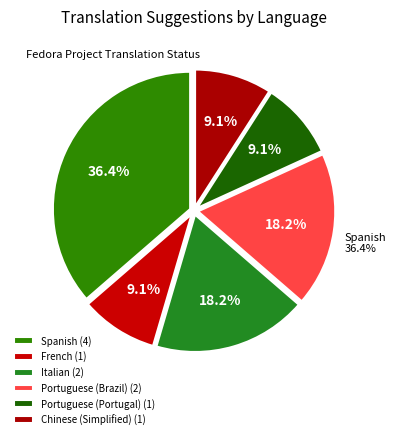

Rank the categories by value from lowest to highest.

French, Portuguese (Portugal), Chinese (Simplified), Italian, Portuguese (Brazil), Spanish